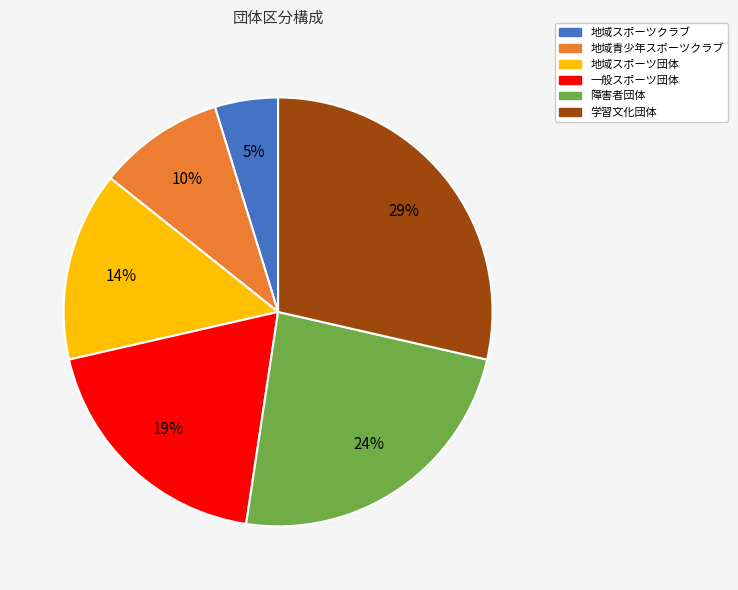

Does 地域スポーツクラブ represent more than half of the total?

No